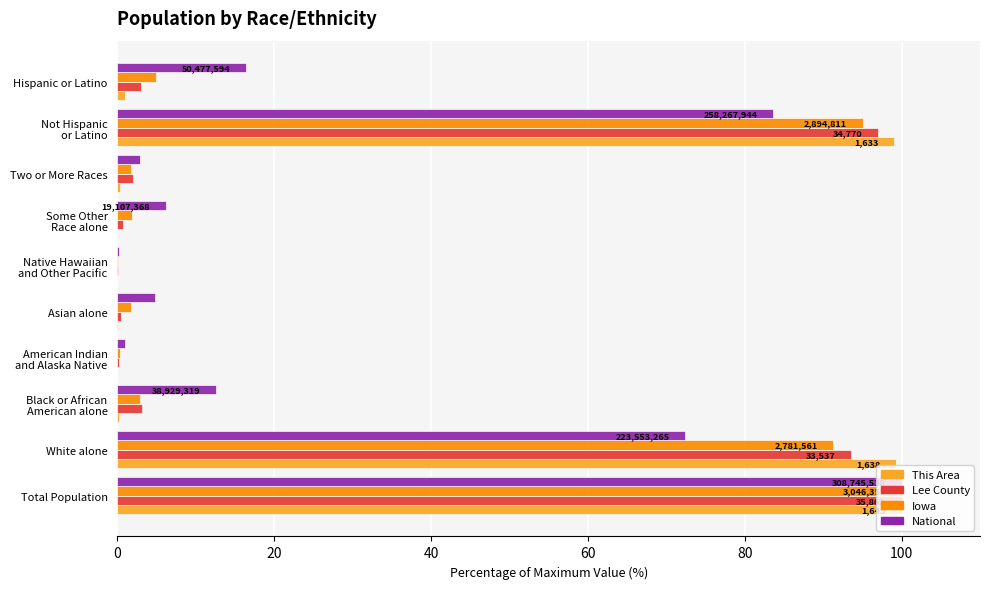

Which series changed the most between Two or More Races and Hispanic or Latino?

National